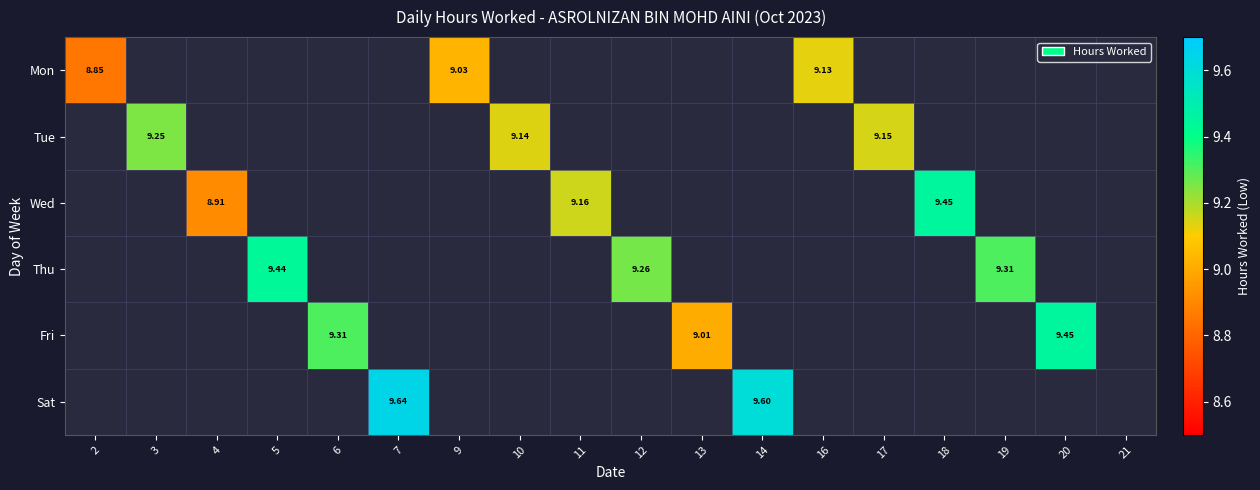

The value of Tue at 6 is 6.0. True or false?

False